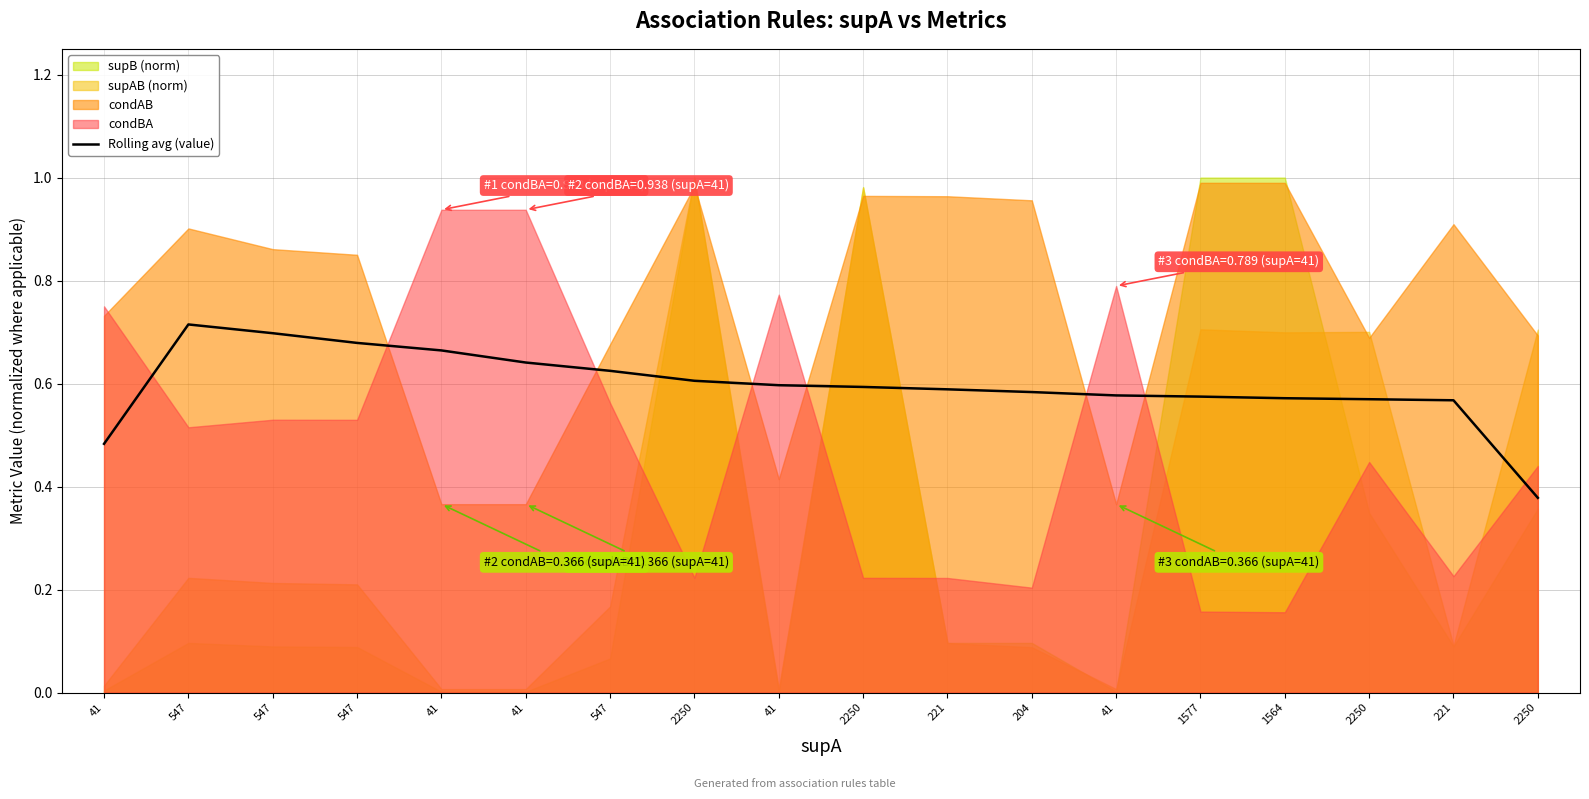

Read the value at 41.

0.6